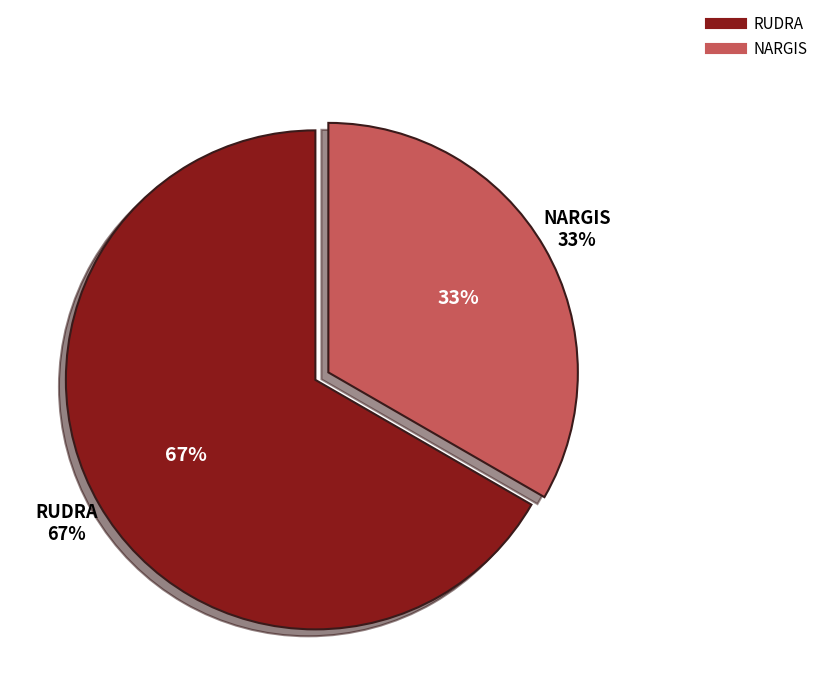

Which has a higher value, RUDRA or NARGIS?

RUDRA